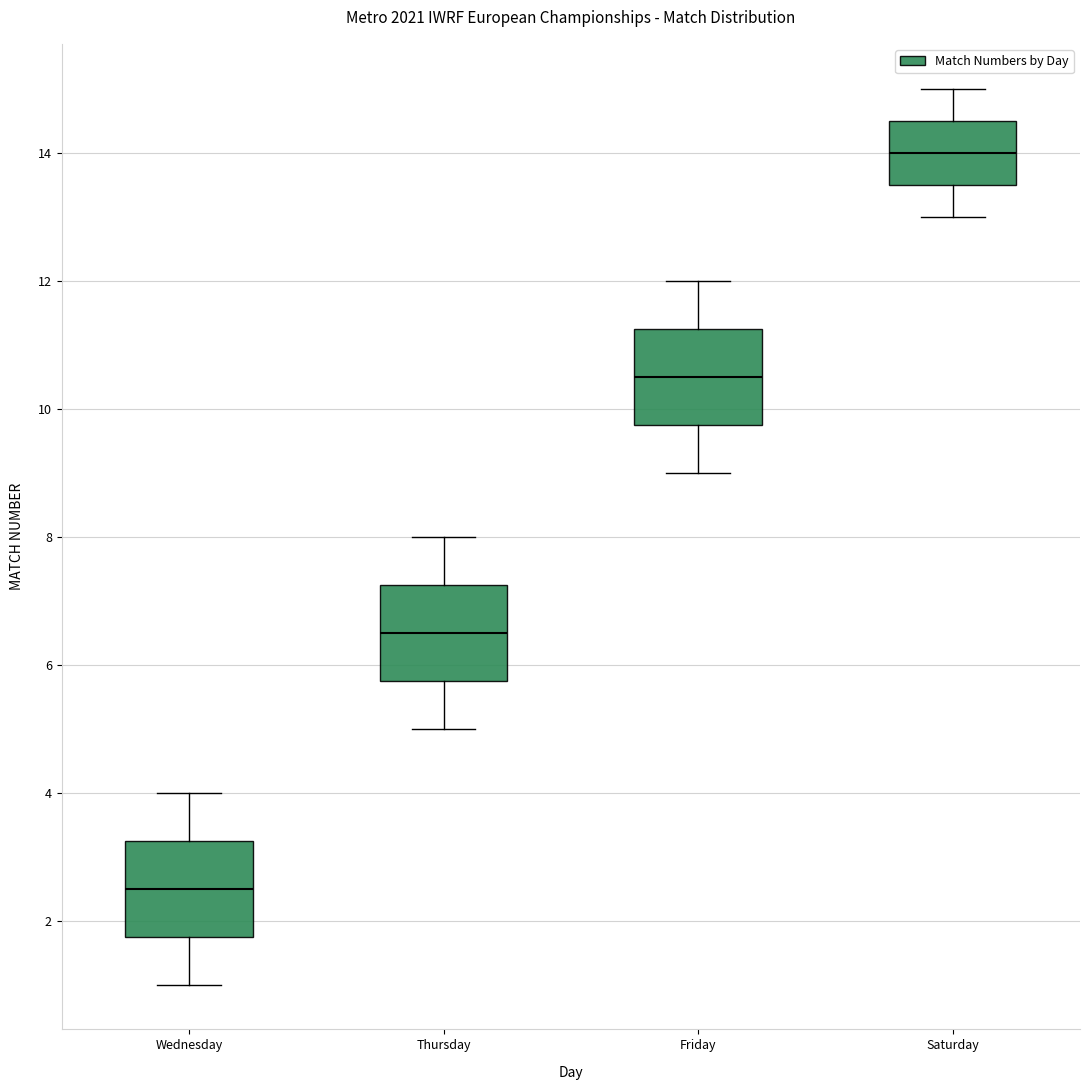

Reading left to right, transcribe this box plot: for each box, give where its median line is, the range the box spans, and where its two whiskers end, as read against the y-axis. The values are not printed on the chart, so give them approximately, as read against the axis.

Wednesday: median 2.6, box 1.8 to 3.2, whiskers 1.0 to 4.0
Thursday: median 6.6, box 5.8 to 7.2, whiskers 5.0 to 8.0
Friday: median 10.6, box 9.8 to 11.2, whiskers 9.0 to 12.0
Saturday: median 14.0, box 13.6 to 14.6, whiskers 13.0 to 15.0